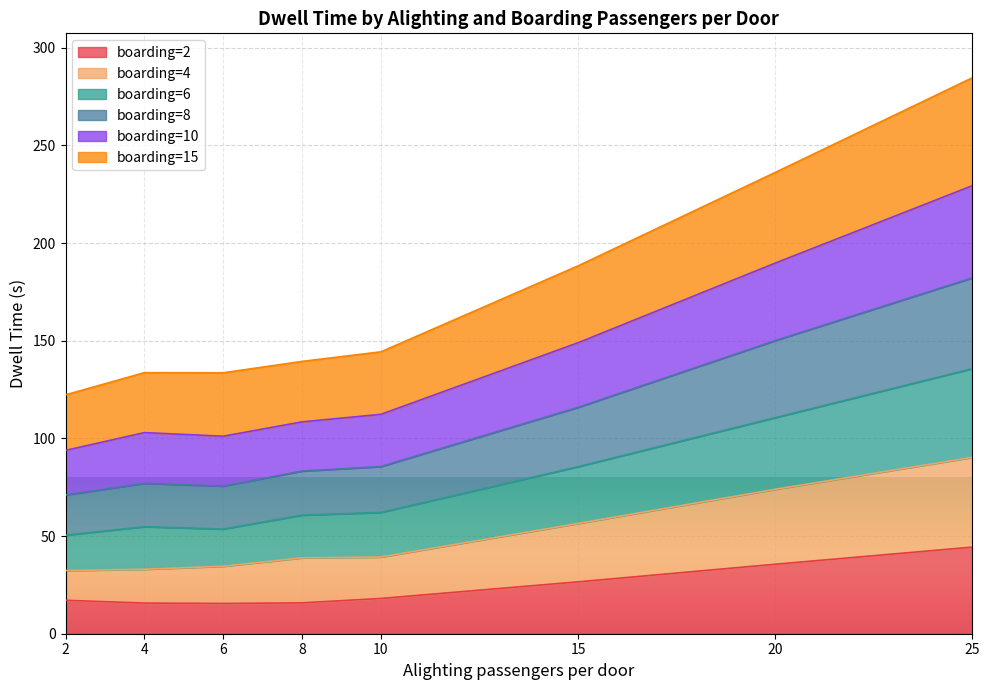

Which category has the highest value across all series?

25